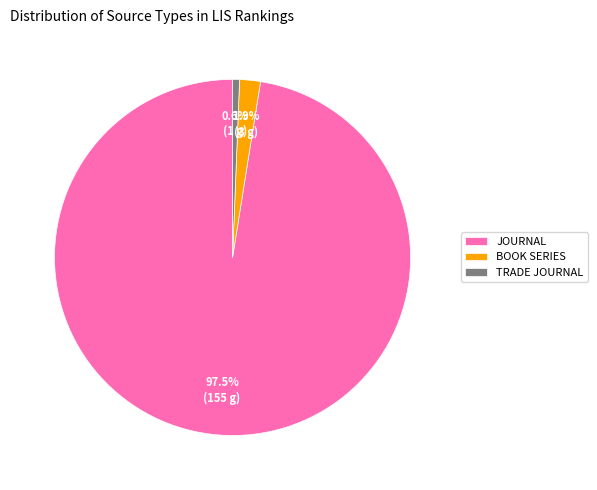

Which category has the biggest portion of the pie?

JOURNAL